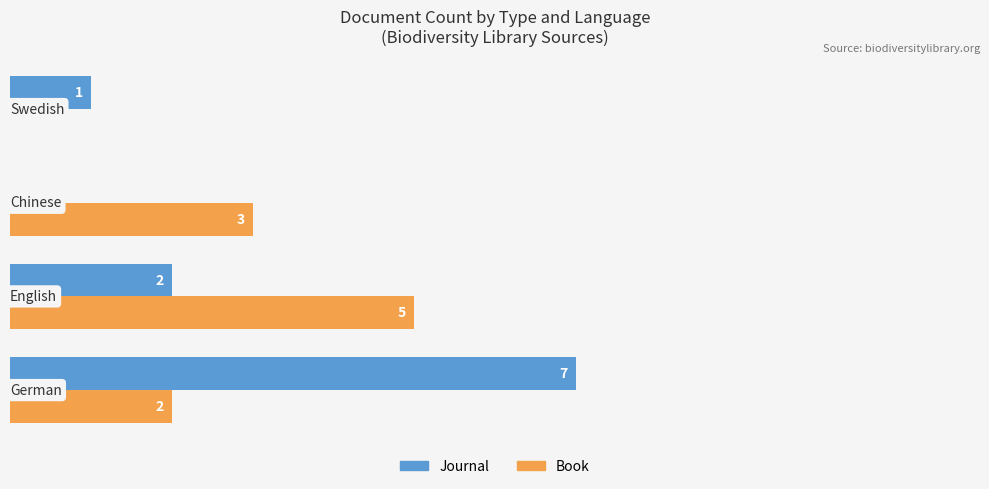

What are all the series names shown in the legend?

Journal, Book